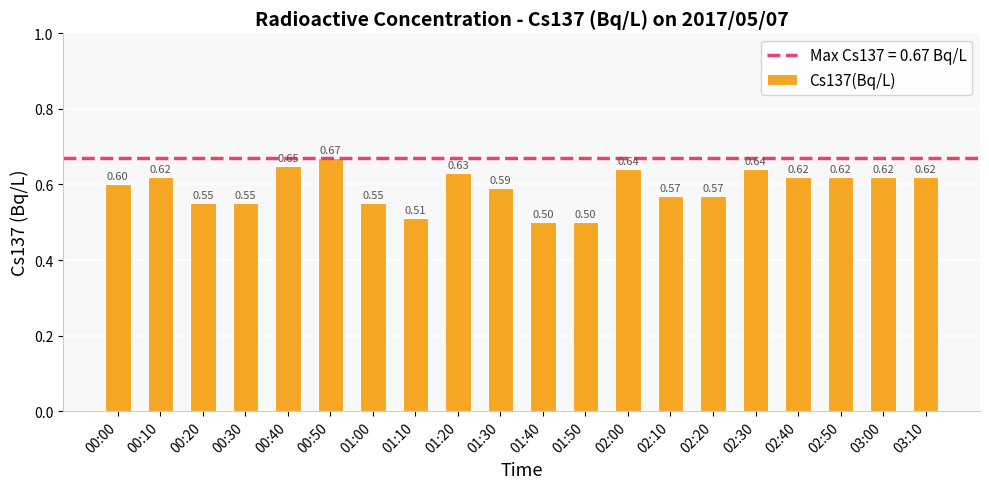

Between 02:50 and 01:50, which is larger?

02:50